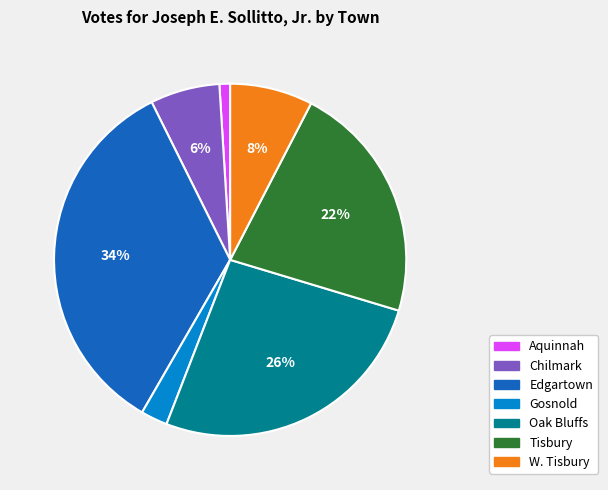

Does W. Tisbury account for over 50% of the chart?

No